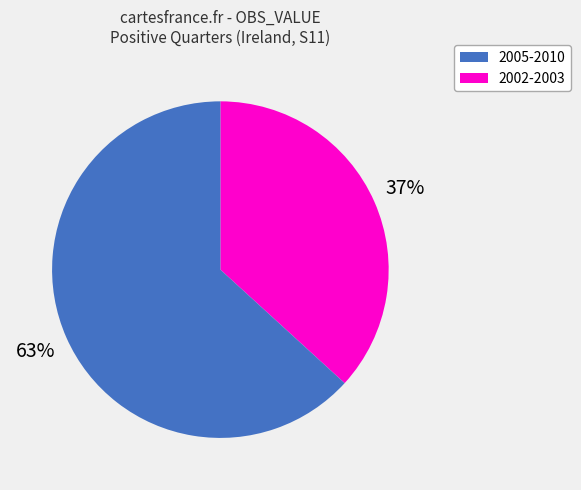

How many segments does this pie chart have?

2